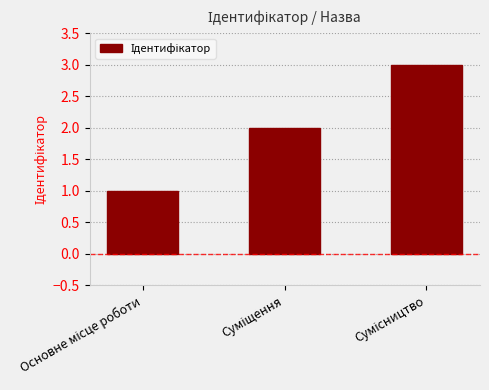

What is the greatest value displayed?

3